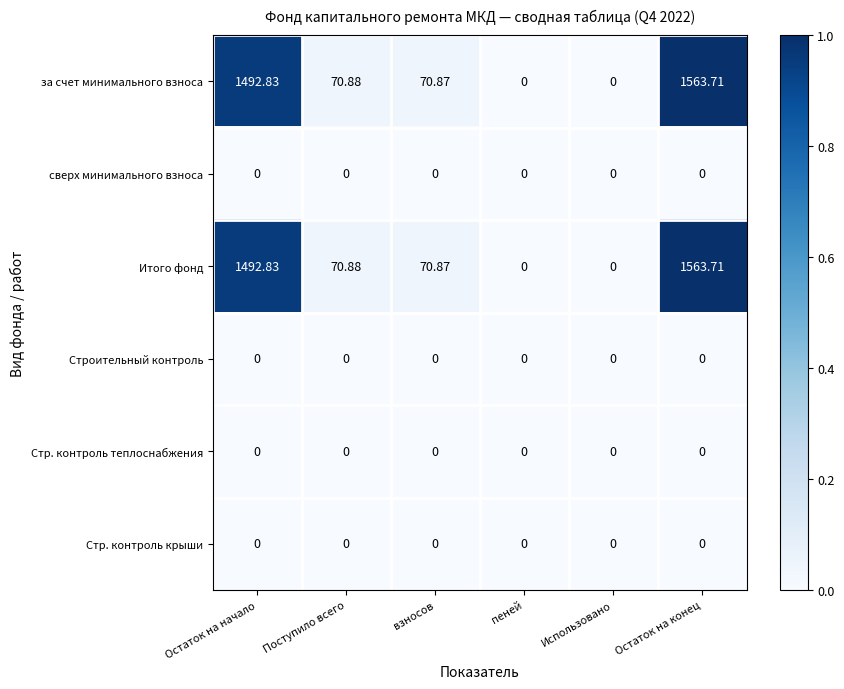

At which category is the sum across all series the highest?

Остаток на конец